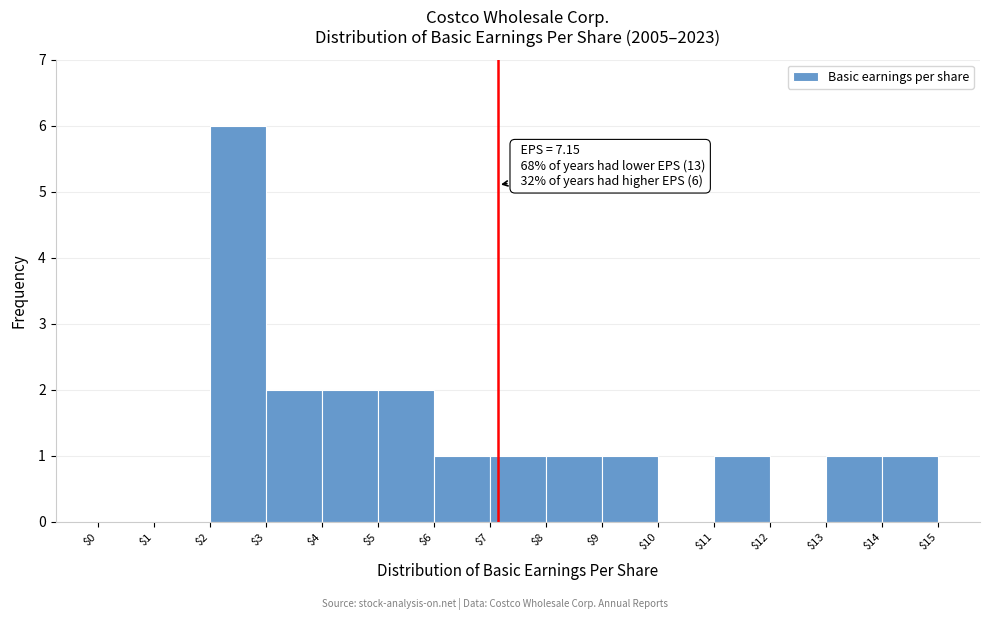

Which range on the x-axis has the tallest bar?

$2 to $3